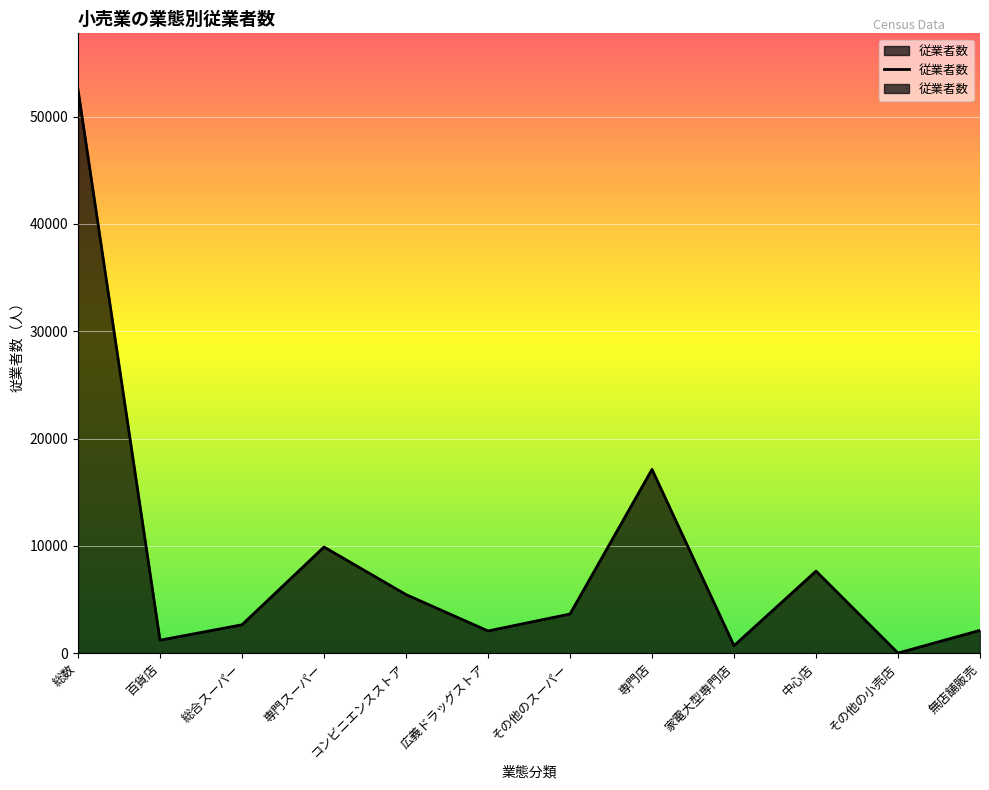

Does the chart display data point markers on the line(s)?

No